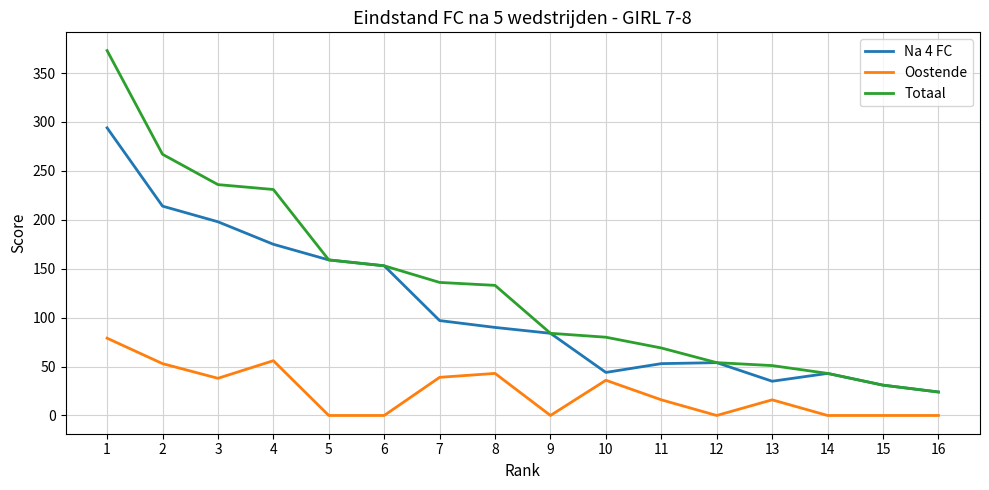

Which label corresponds to the largest value in the chart?

1